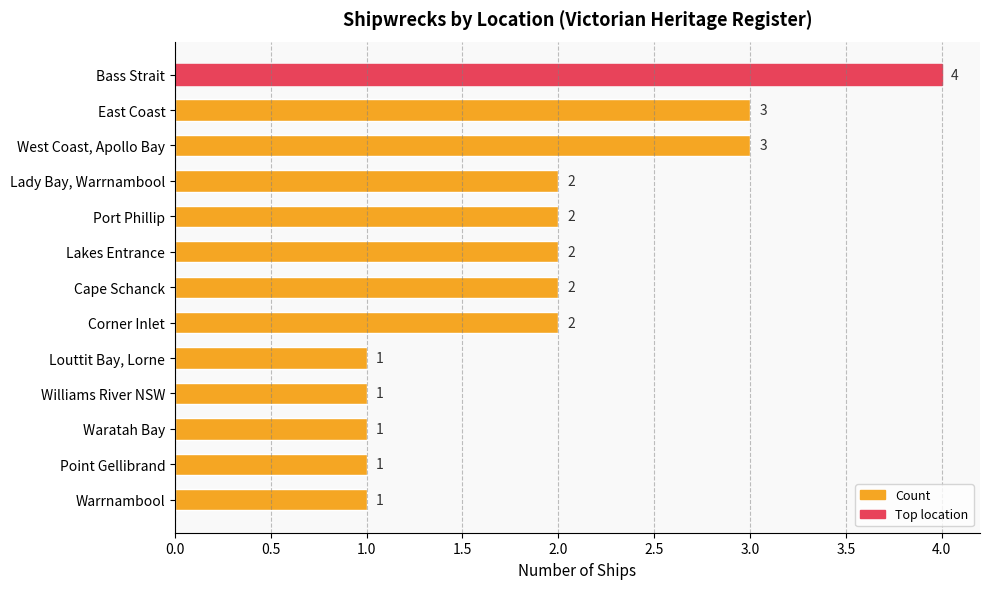

What is the difference between the maximum and minimum values?

3